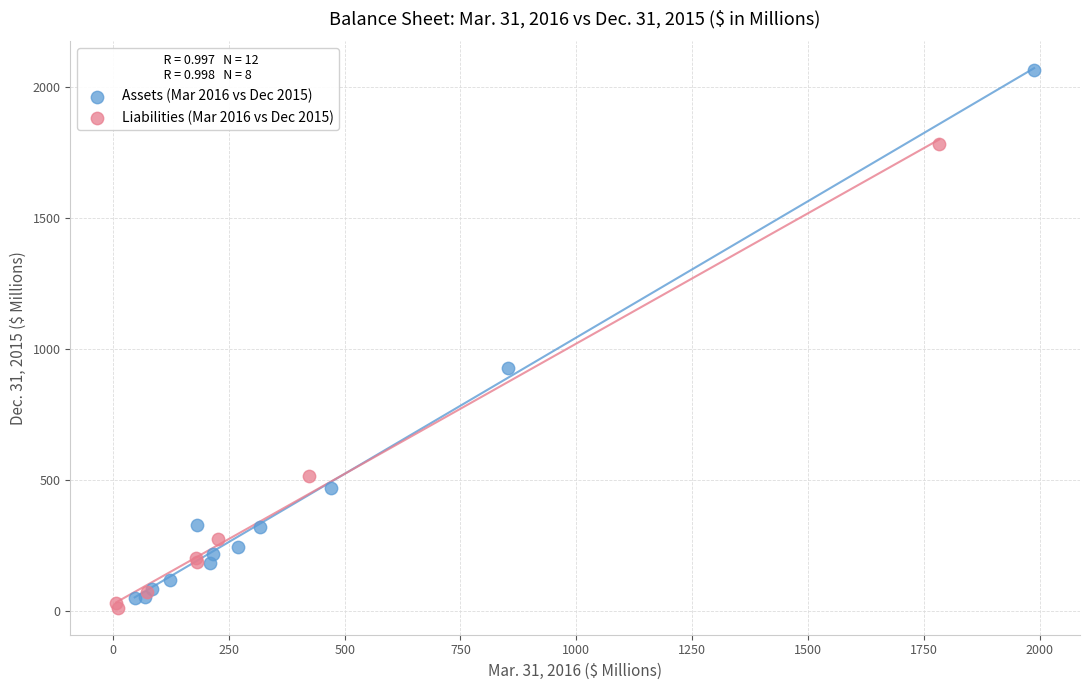

Which series reaches the minimum Y coordinate?

Liabilities (Mar 2016 vs Dec 2015)